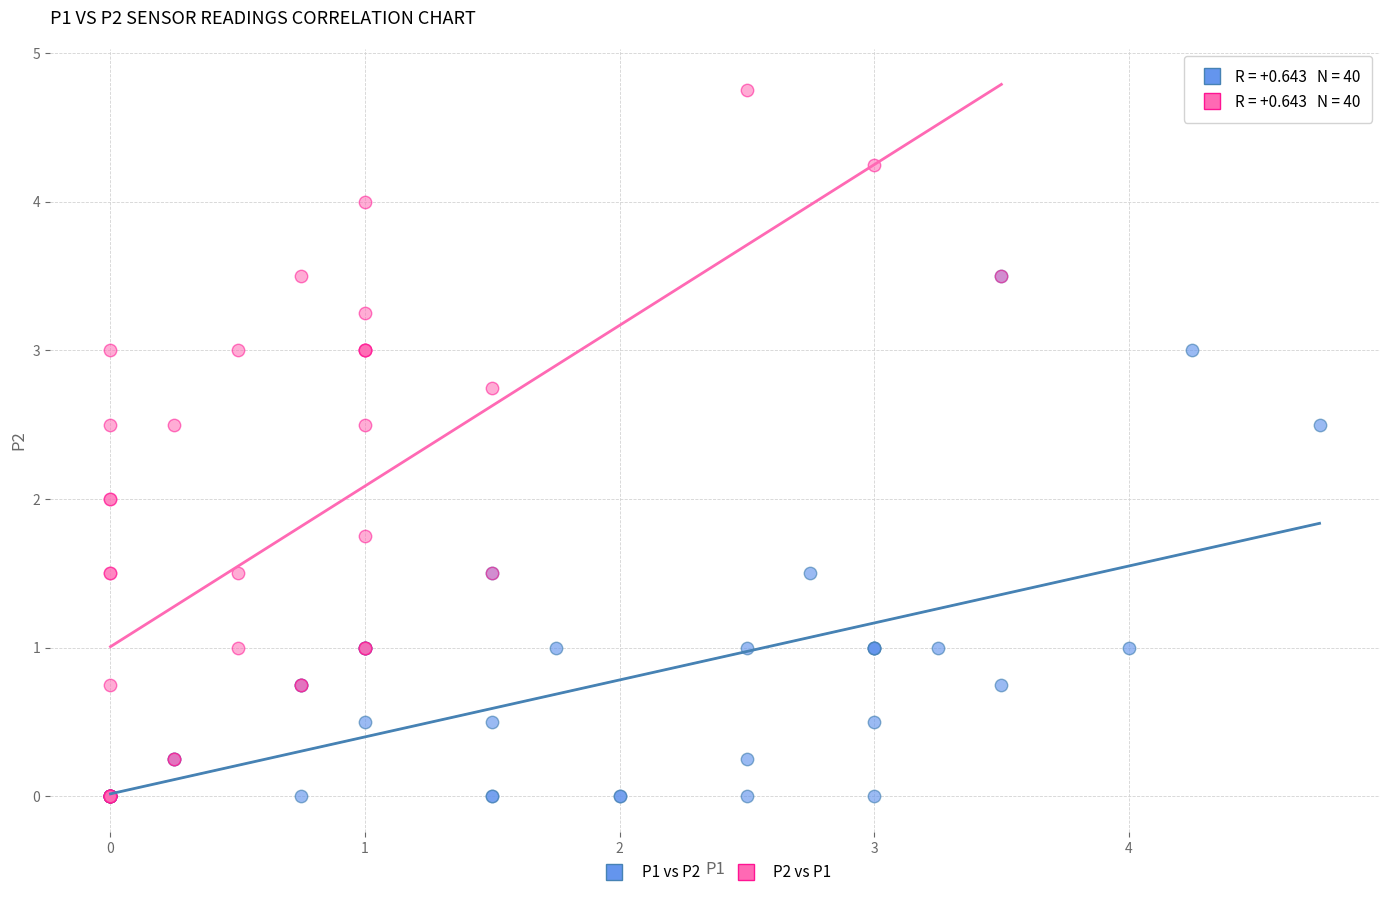

Which series reaches the maximum Y coordinate?

P2 vs P1